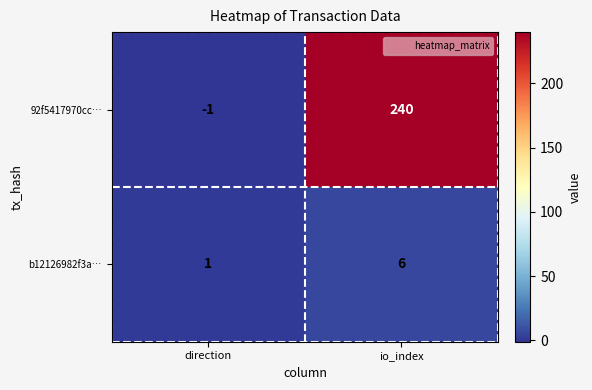

Rank the series at io_index from lowest to highest value.

b12126982f3a…, 92f5417970cc…